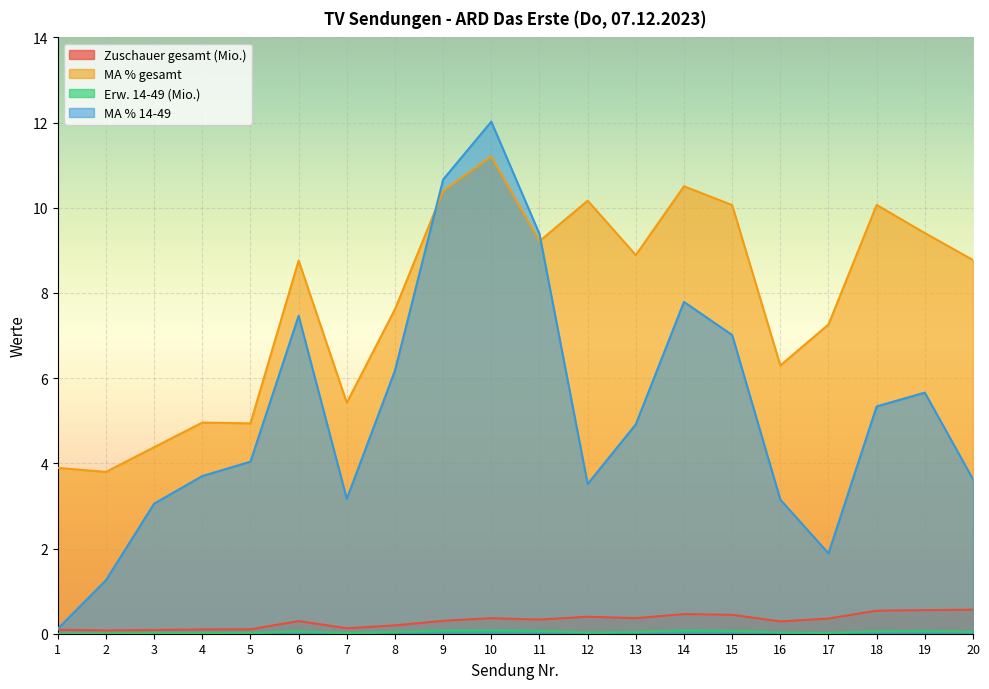

True or false: MA % 14-49 and Zuschauer gesamt (Mio.) cross at least once.

False